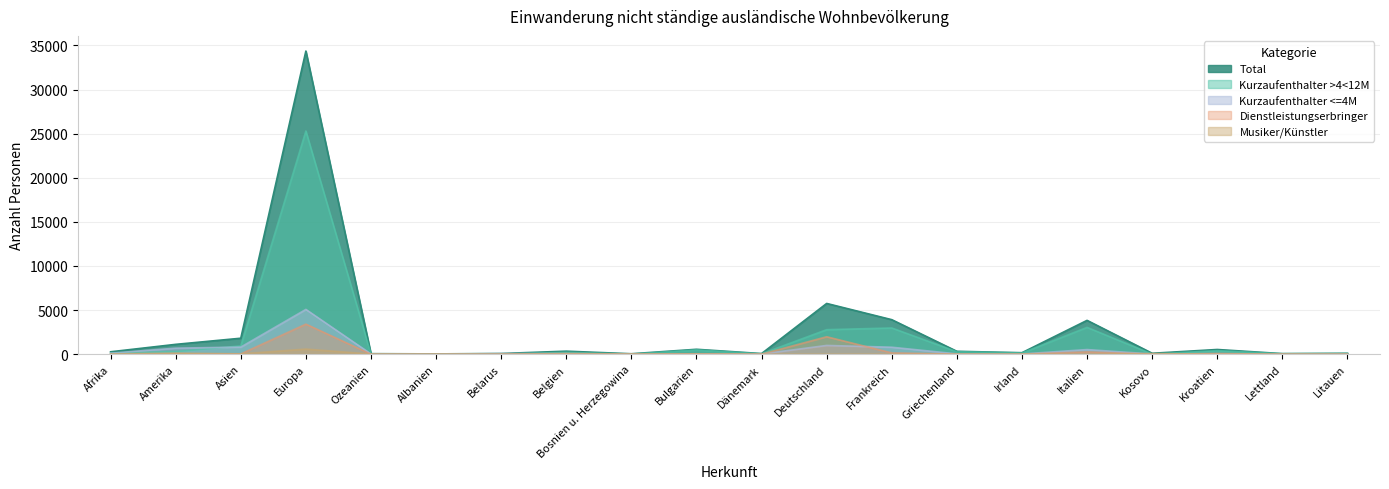

How many positive values does the Musiker/Künstler series have?

14